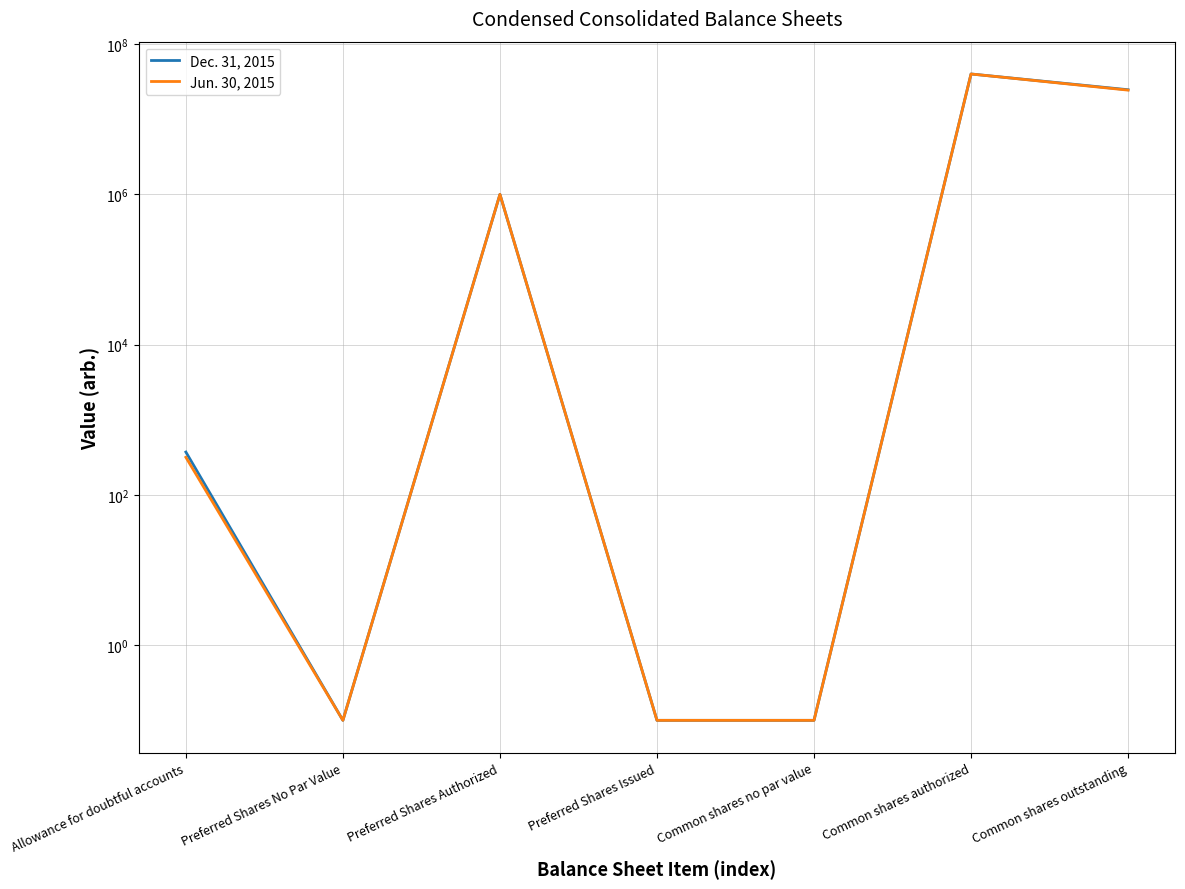

What is the label of the 1st point from the right?

Common shares outstanding